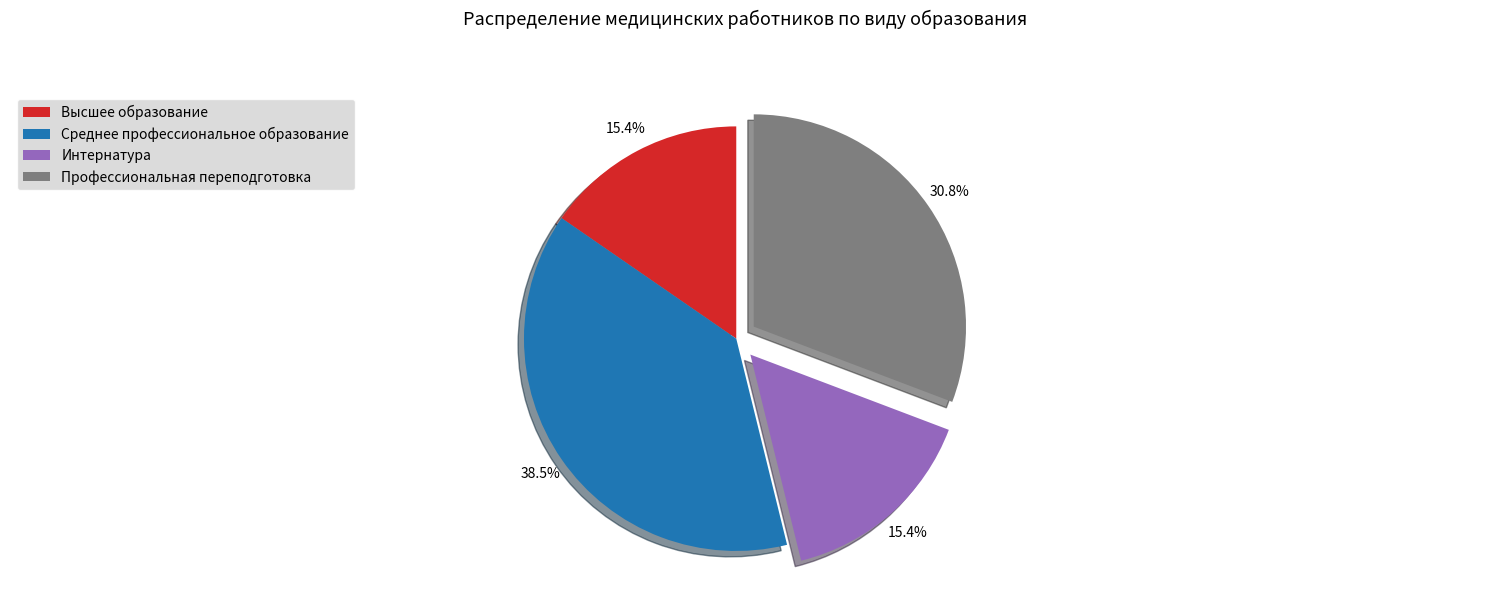

How many slices are in this pie chart?

4